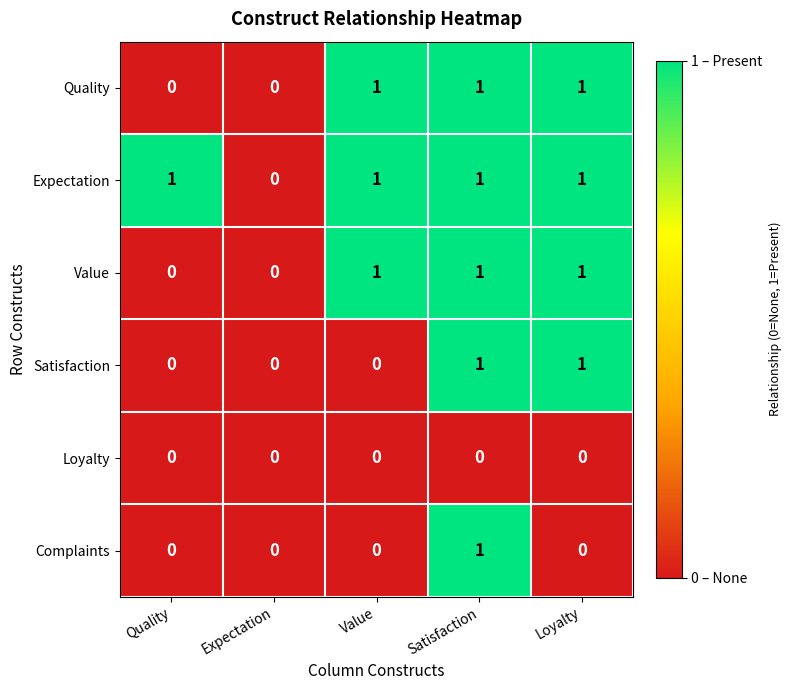

How many data points does each series have?

5